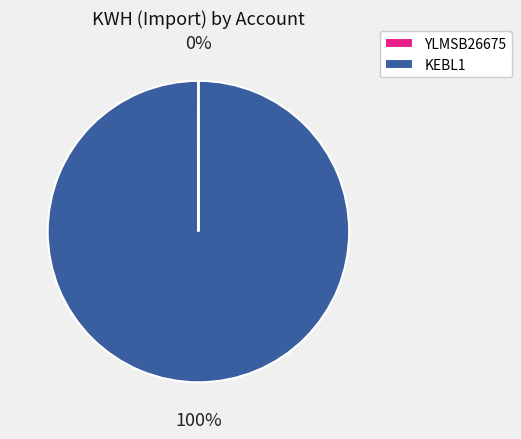

To the nearest percent, what percentage of the pie is KEBL1?

100%